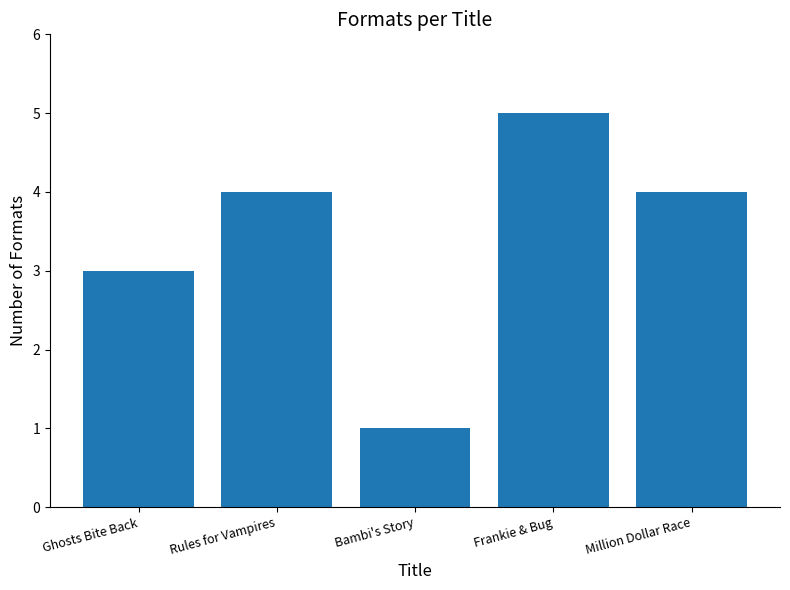

Where is the data nearest to the value 3?

Ghosts Bite Back